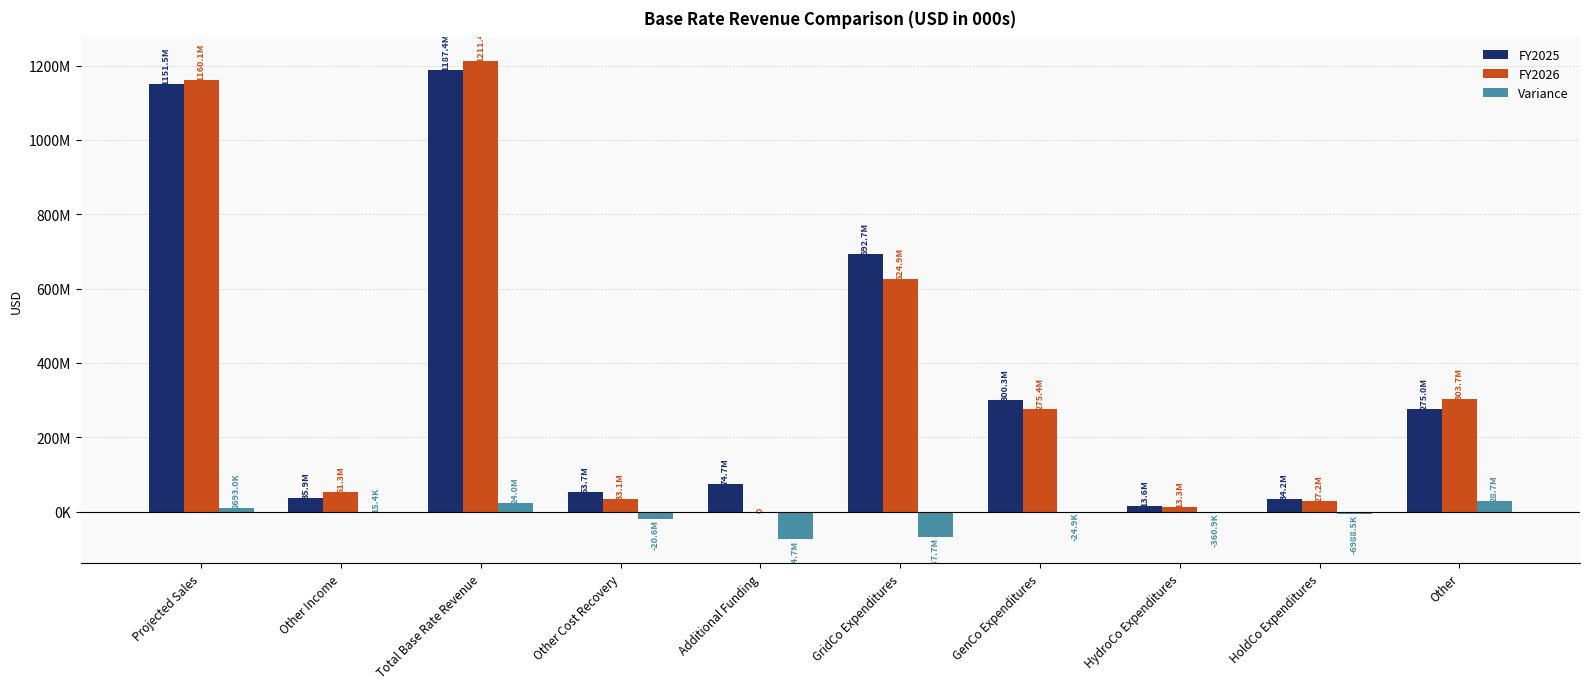

What is the difference between the maximum and minimum values in the Variance series?

103464371.1